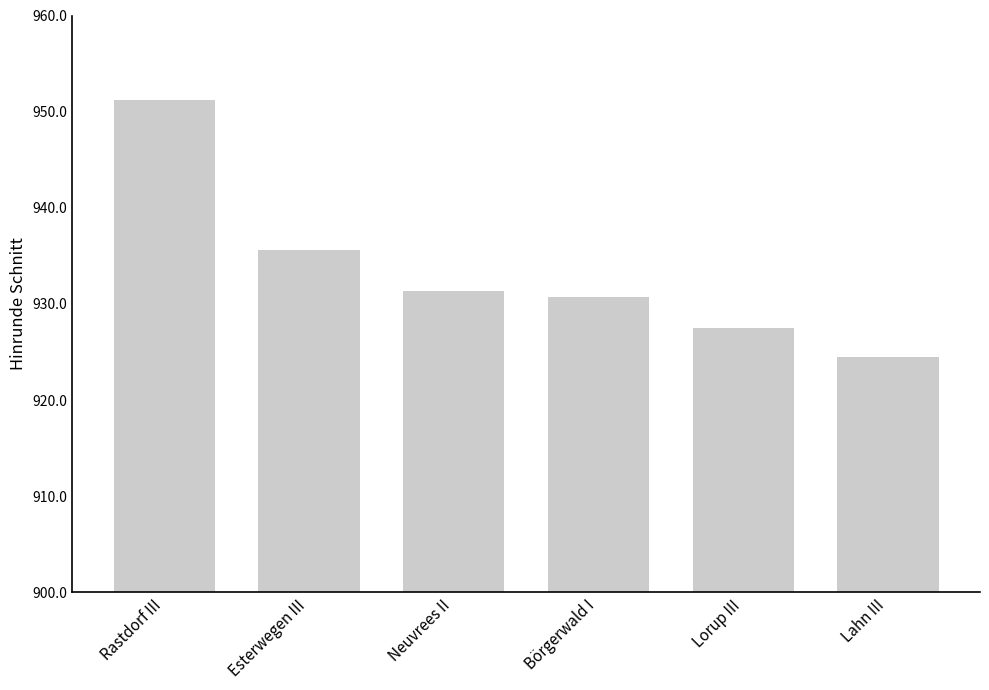

At which label is the value closest to 937?

Esterwegen III